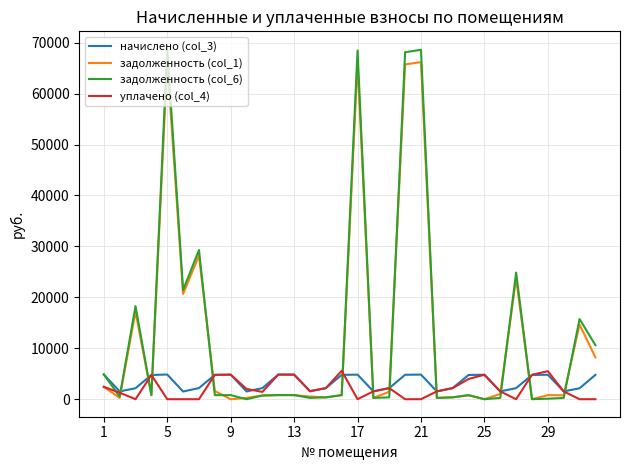

What is the maximum value for задолженность (col_6)?

68778.4